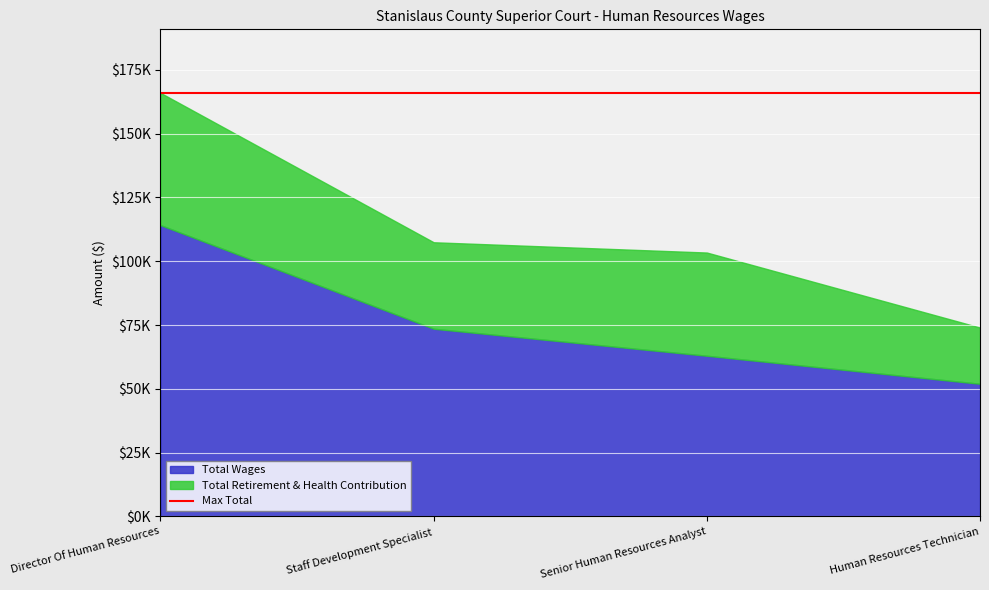

What is the highest value of the Total Retirement & Health Contribution series?

51833